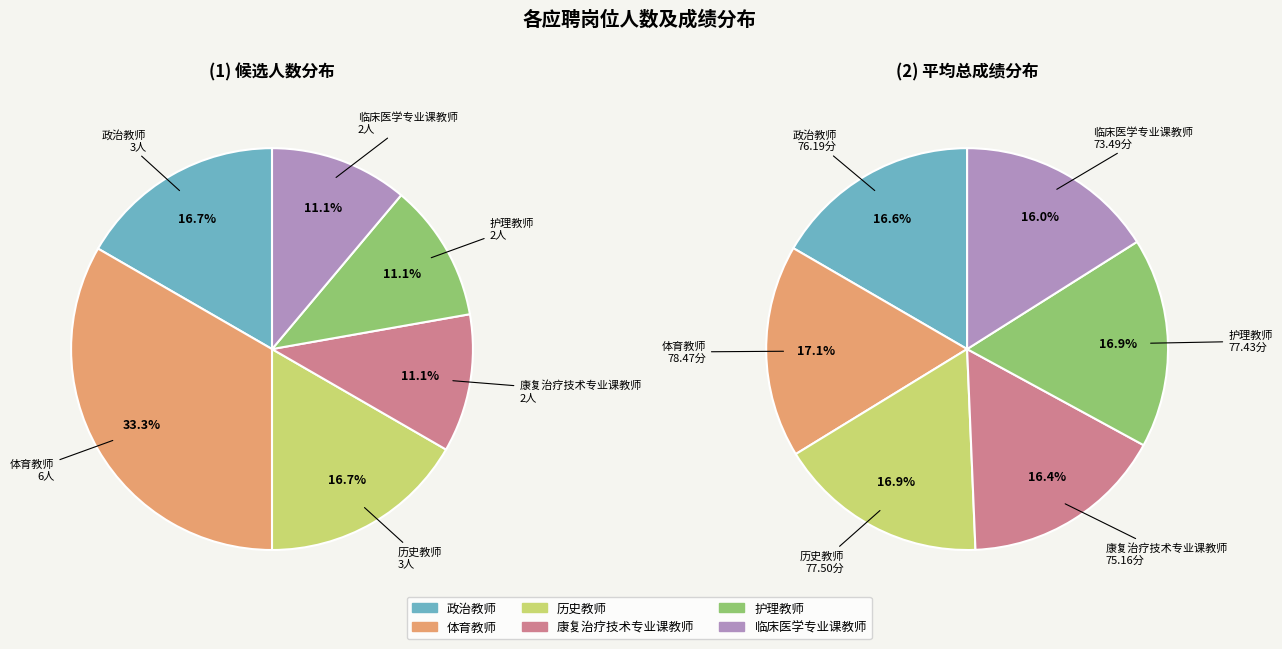

What is the ratio of the value at 临床医学专业课教师 to the value at 体育教师?

0.3